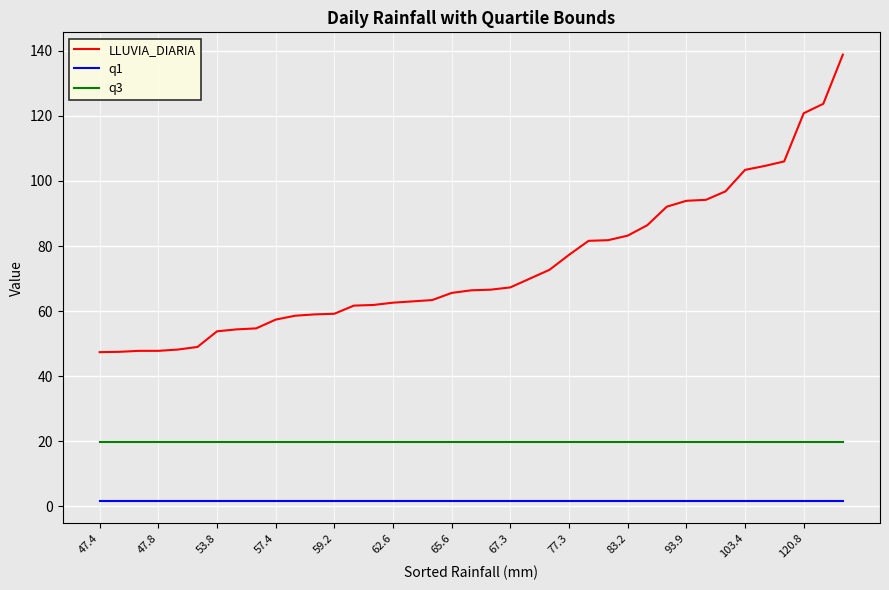

What are all the series names shown in the legend?

LLUVIA_DIARIA, q1, q3